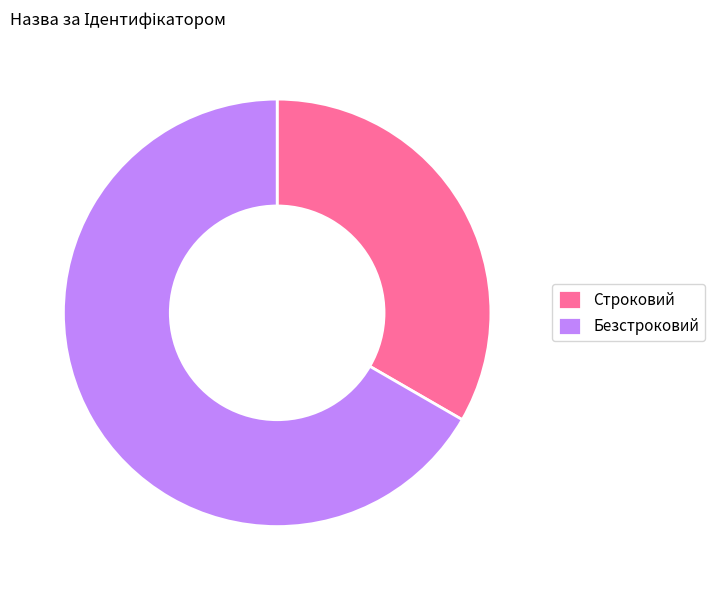

Which category has the biggest portion of the pie?

Безстроковий